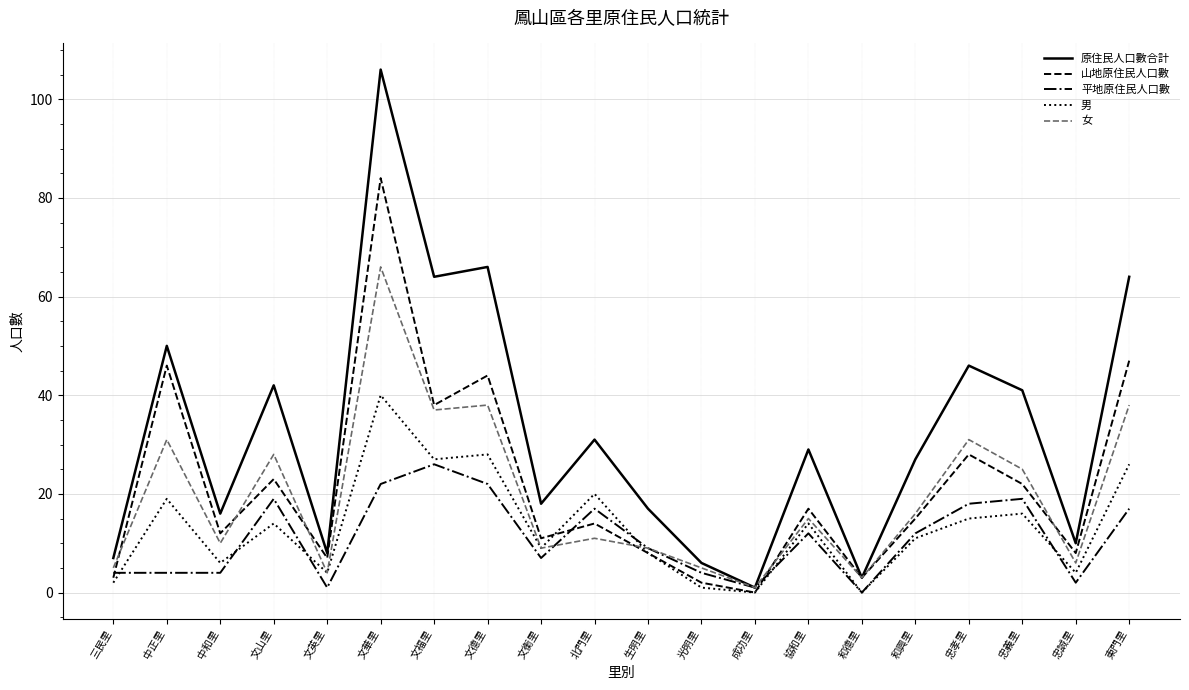

Which series has the largest range (max minus min)?

原住民人口數合計